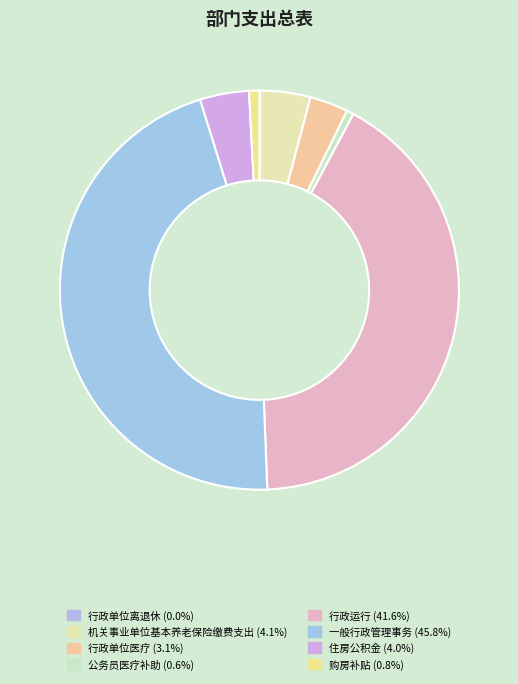

Which slice is the largest?

一般行政管理事务